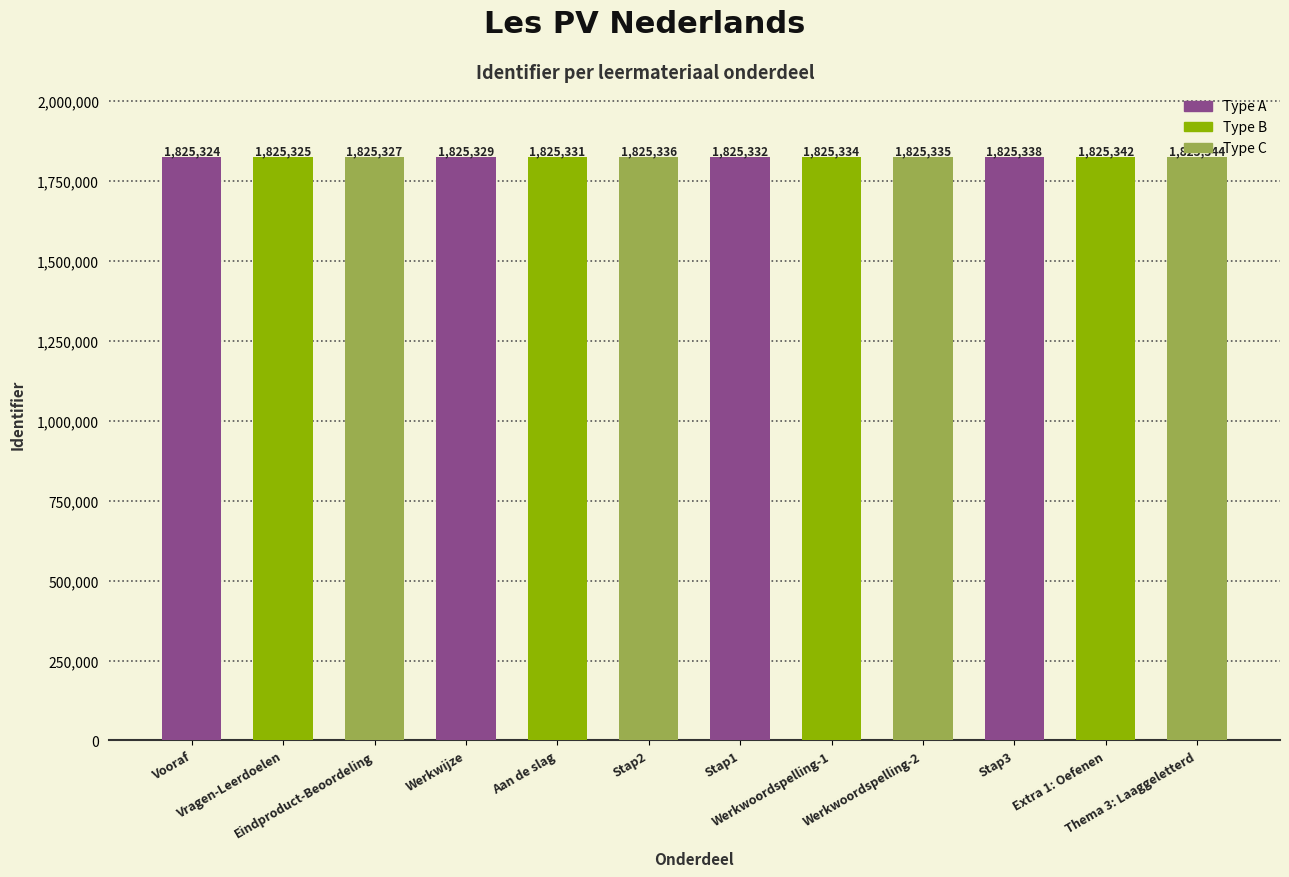

What is the sum of the values at Werkwijze and Werkwoordspelling-2?

3650664